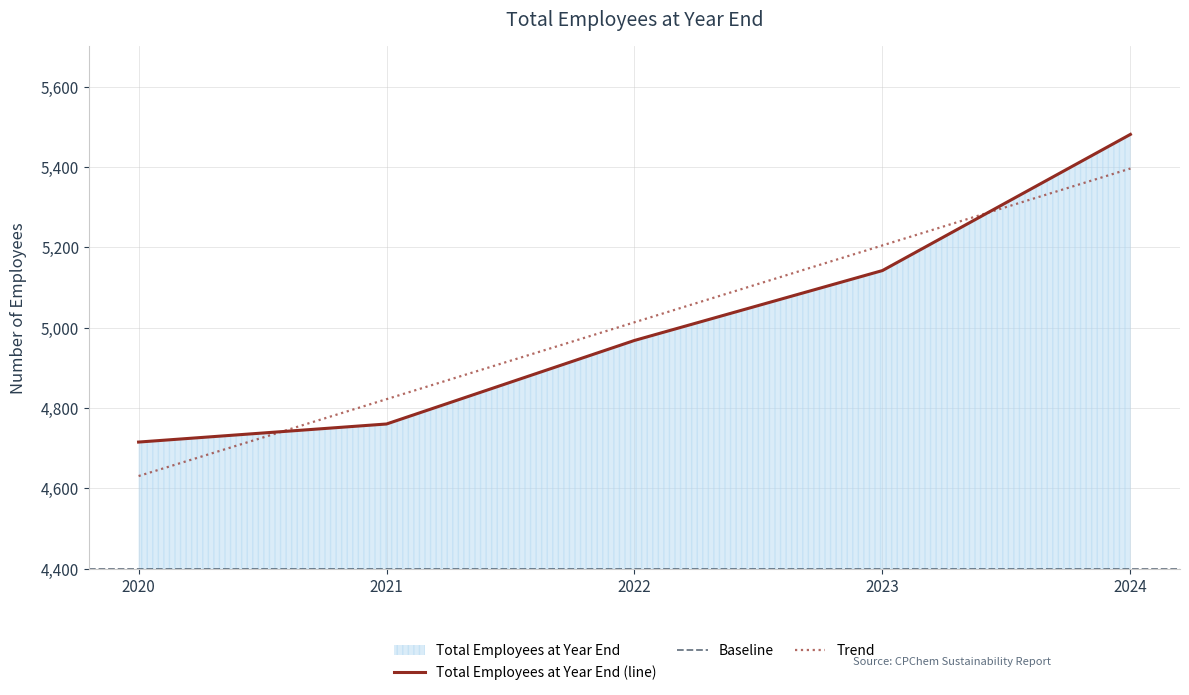

List the labels in order of value, smallest first.

2020, 2021, 2022, 2023, 2024